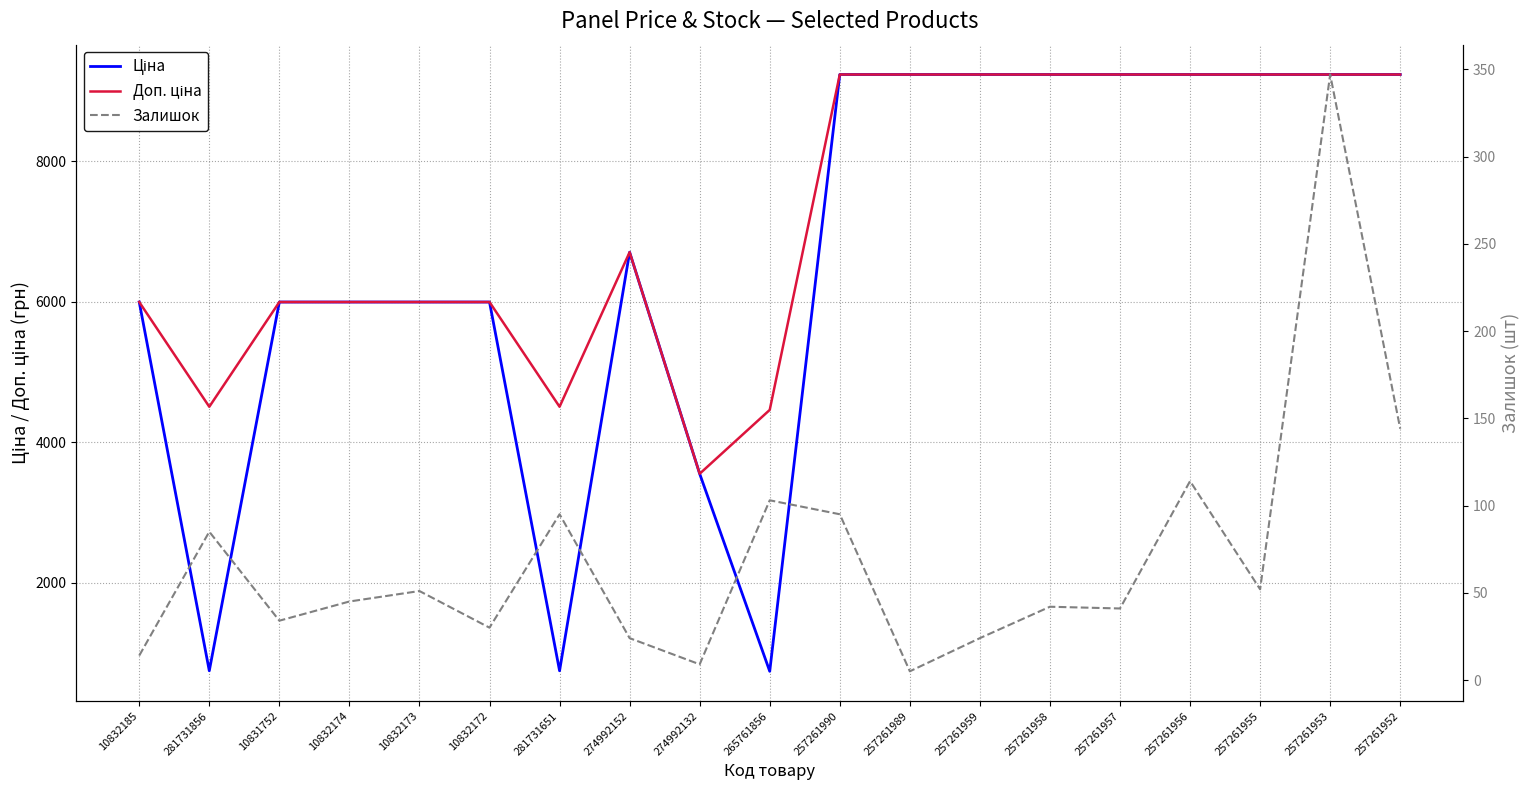

In Доп. ціна, how many points are lower than both neighbors (excluding endpoints)?

3